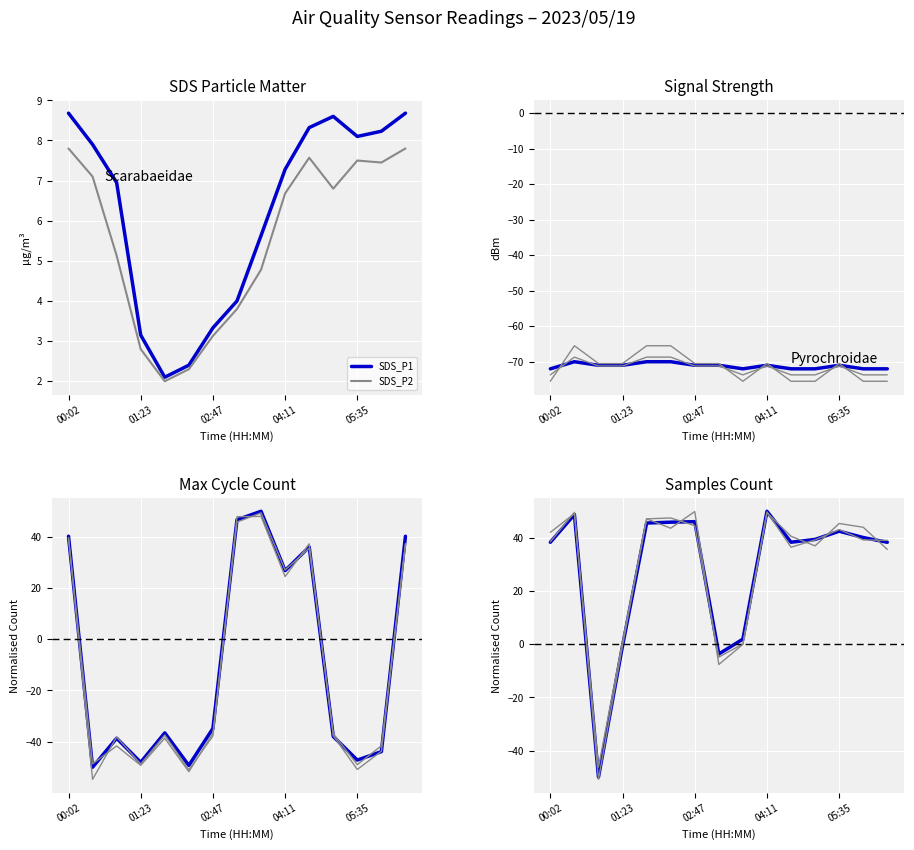

What is the sum of all Max_cycle values?

-146.5